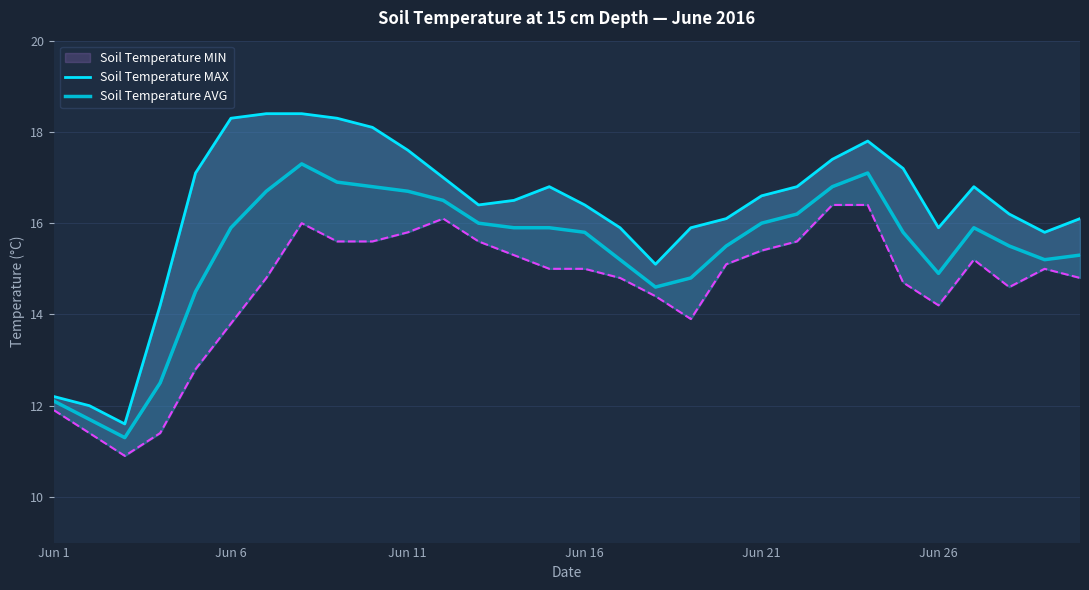

True or false: Soil Temperature MAX and Soil Temperature AVG intersect in this chart.

False